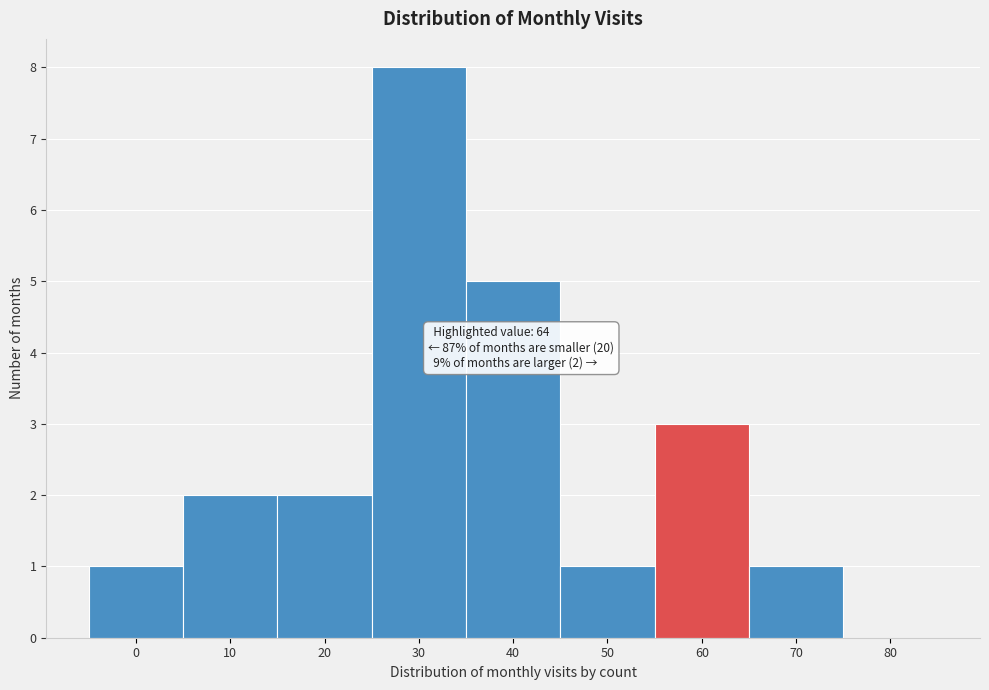

Reading left to right, extract all data points from this chart.

0=1	10=2	20=2	30=8	40=5	50=1	60=3	70=1	80=0